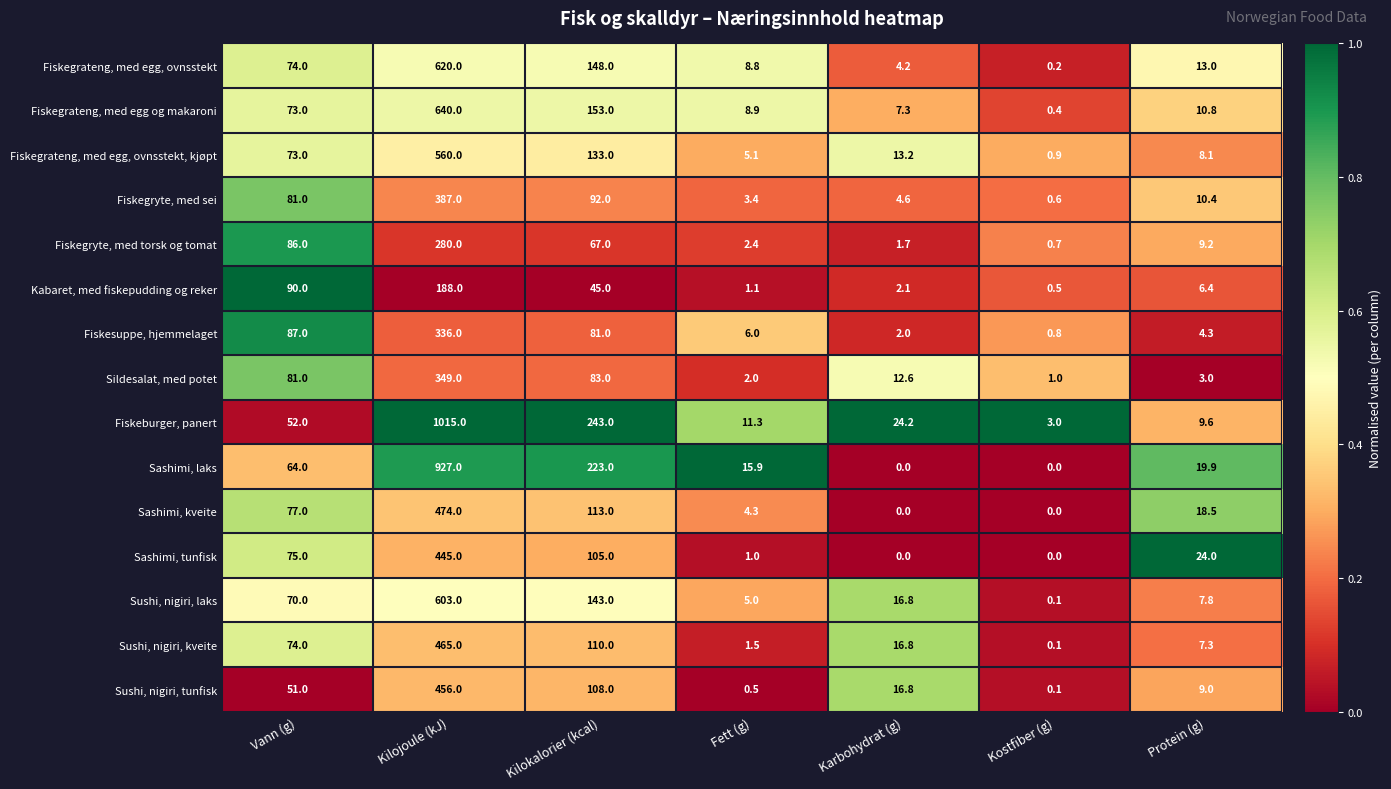

True or false: Sushi, nigiri, tunfisk has a value of 9.0 at Protein (g).

True